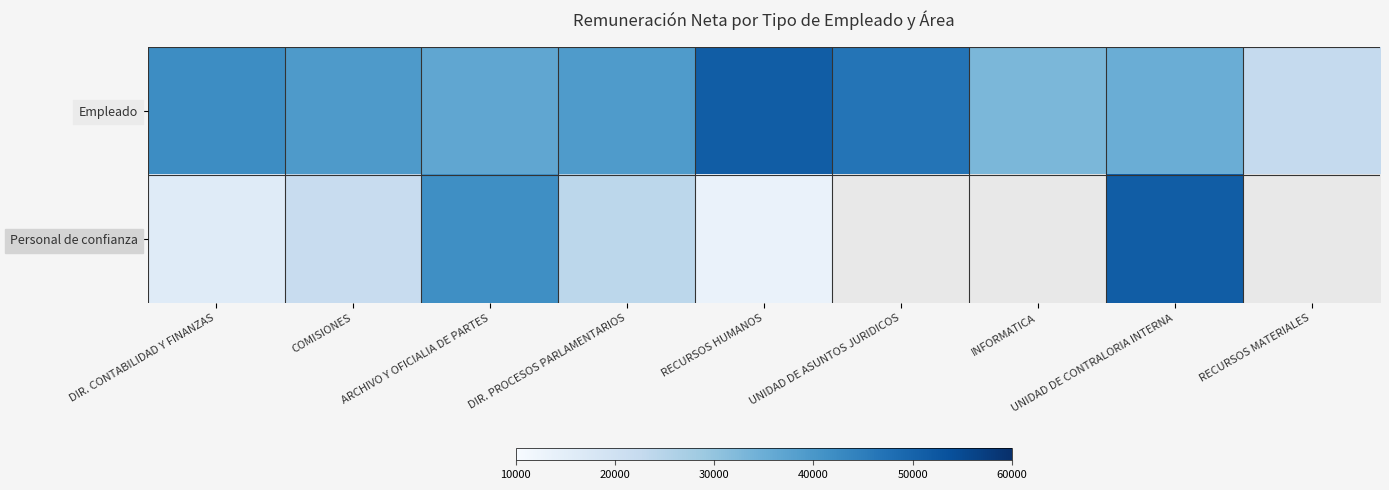

Reading left to right, list all the values displayed in this chart.

Empleado: DIR. CONTABILIDAD Y FINANZAS=42179.0	COMISIONES=39373.1	ARCHIVO Y OFICIALIA DE PARTES=36721.5	DIR. PROCESOS PARLAMENTARIOS=39238.1	RECURSOS HUMANOS=51353.3	UNIDAD DE ASUNTOS JURIDICOS=46897.1	INFORMATICA=32868.6	UNIDAD DE CONTRALORIA INTERNA=35107.5	RECURSOS MATERIALES=22665.4
Personal de confianza: DIR. CONTABILIDAD Y FINANZAS=16027.9	COMISIONES=21780.7	ARCHIVO Y OFICIALIA DE PARTES=41780.7	DIR. PROCESOS PARLAMENTARIOS=23880.5	RECURSOS HUMANOS=13252.7	UNIDAD DE ASUNTOS JURIDICOS=0.0	INFORMATICA=0.0	UNIDAD DE CONTRALORIA INTERNA=51255.7	RECURSOS MATERIALES=0.0